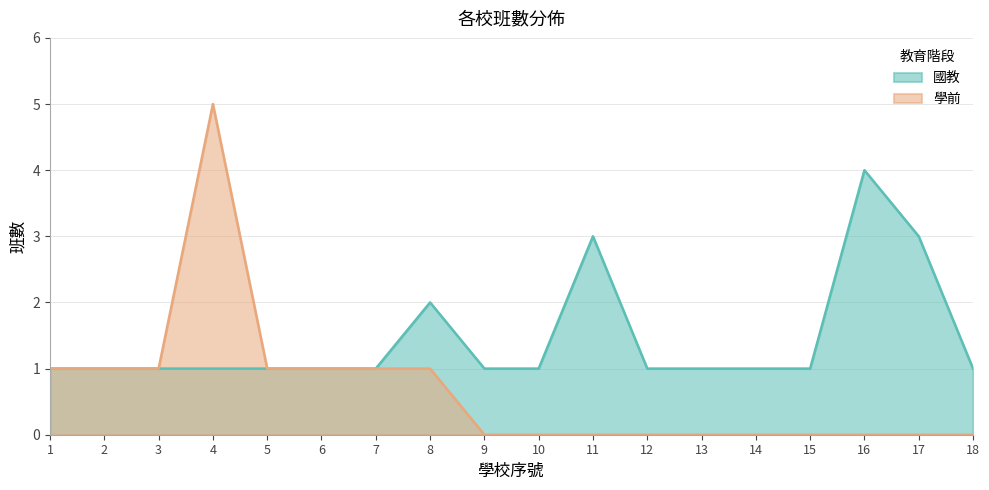

List the labels in order of value, largest first.

16, 11, 17, 8, 1, 2, 3, 4, 5, 6, 7, 9, 10, 12, 13, 14, 15, 18